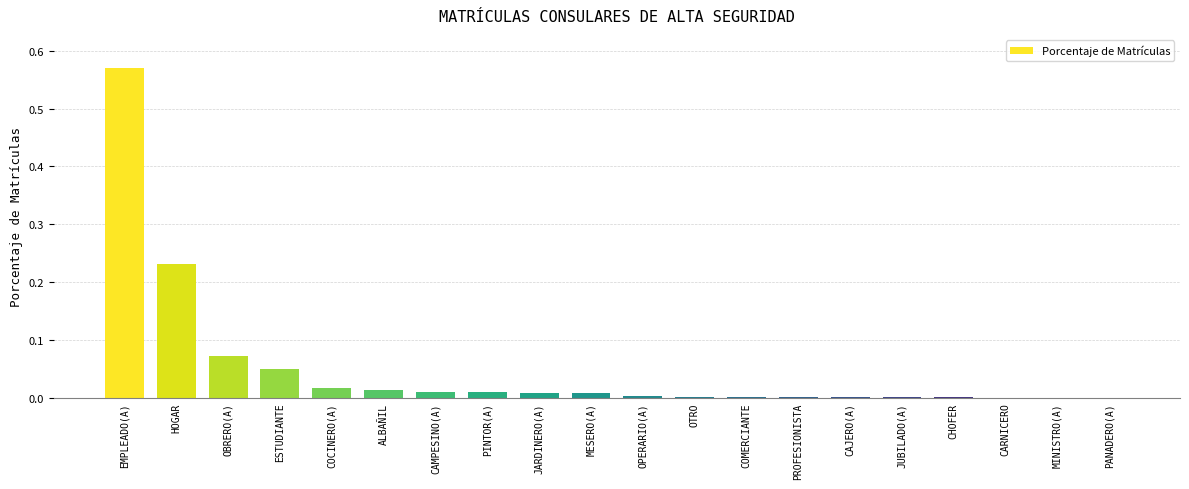

How many data points does each series have?

20